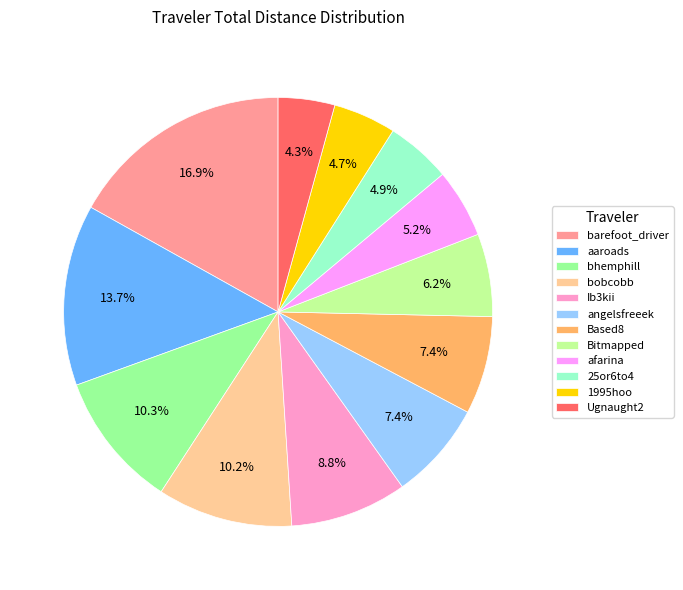

To the nearest percent, what is the average slice percentage?

8%